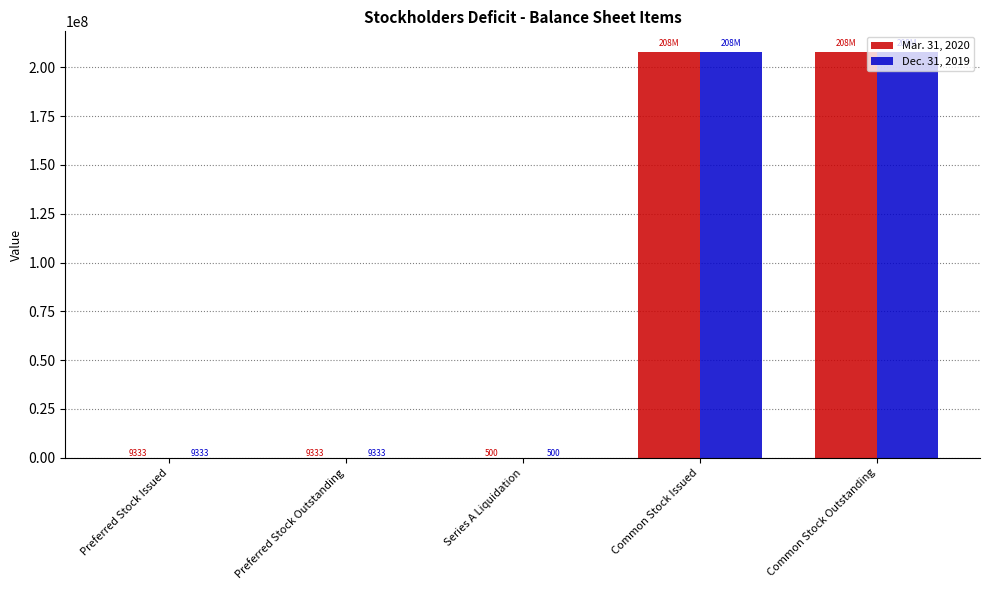

True or false: Mar. 31, 2020 has a value of 208019141 at Common Stock Outstanding.

True